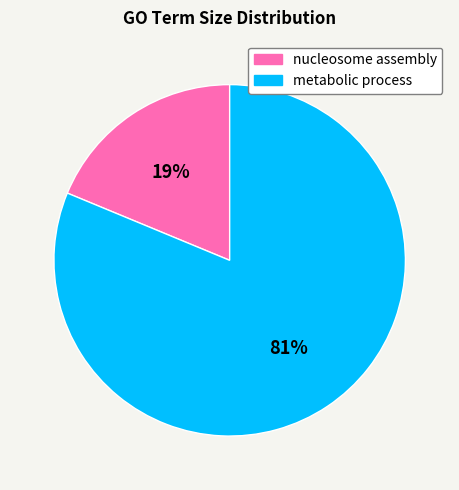

Is there any slice that represents more than half of the pie?

Yes